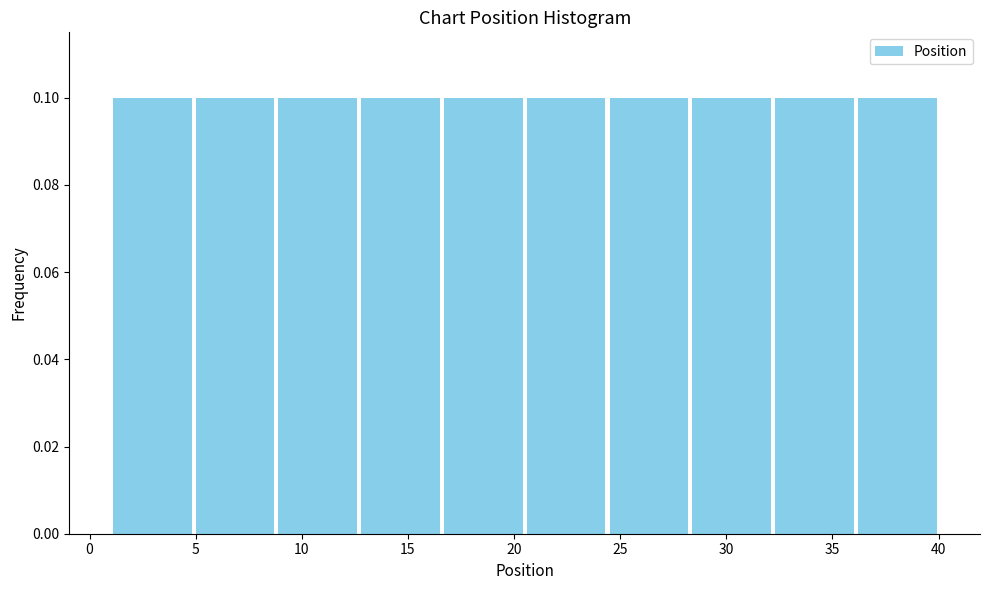

What is the height of the bar covering 1.0 to 4.9 on the x-axis? Neither the bar edges nor the heights are printed on the chart, so give them approximately, as read against the axes.

0.1